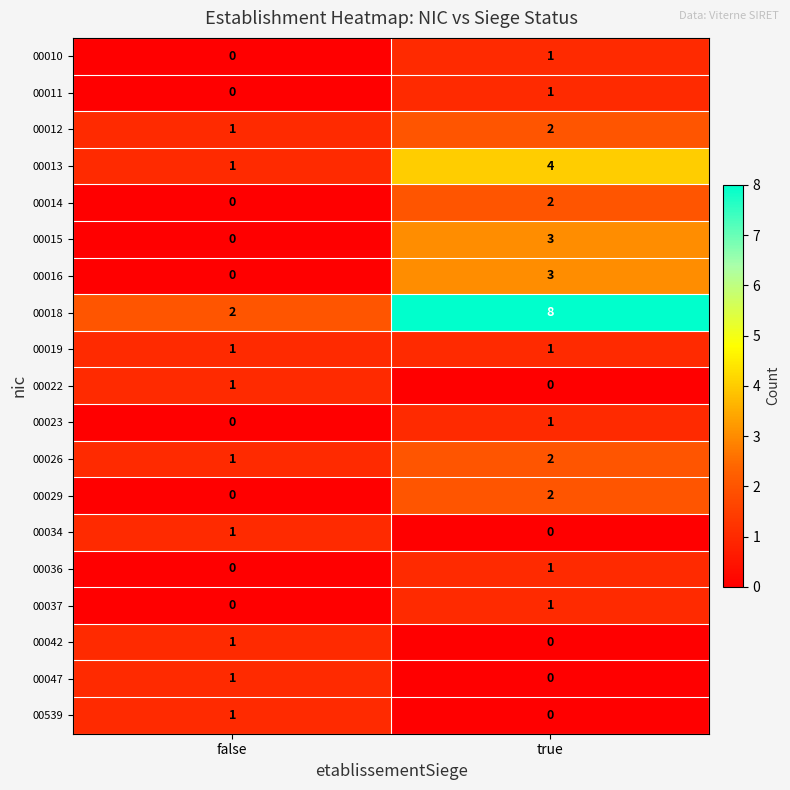

Between false and true, which series saw the biggest shift?

00018